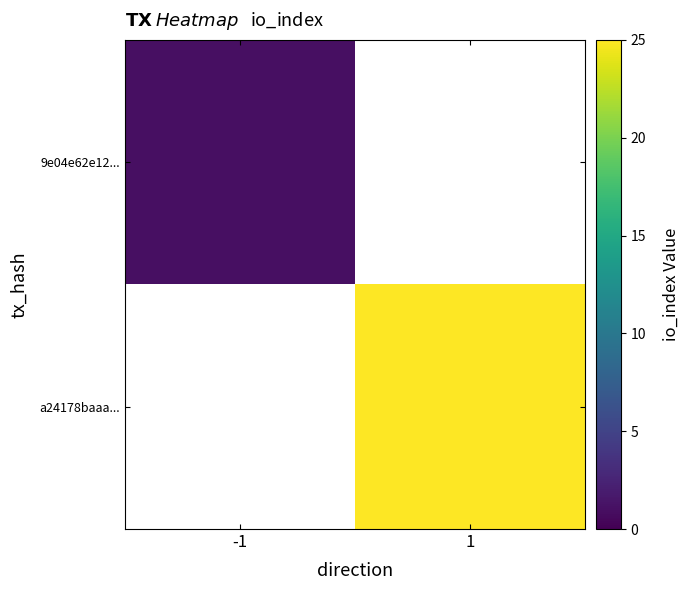

What is the lowest value of the 9e04e62e12... series?

1.0